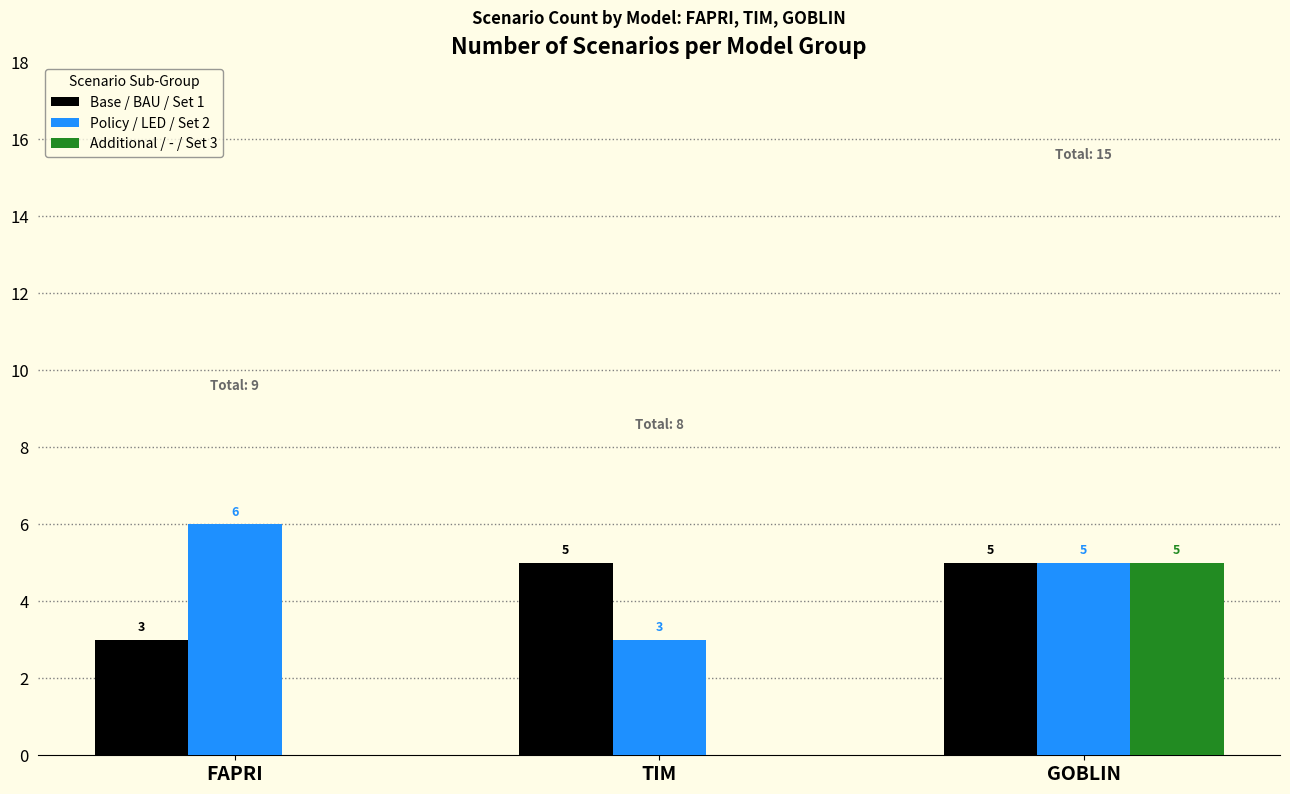

What is the total value across all series at GOBLIN?

15